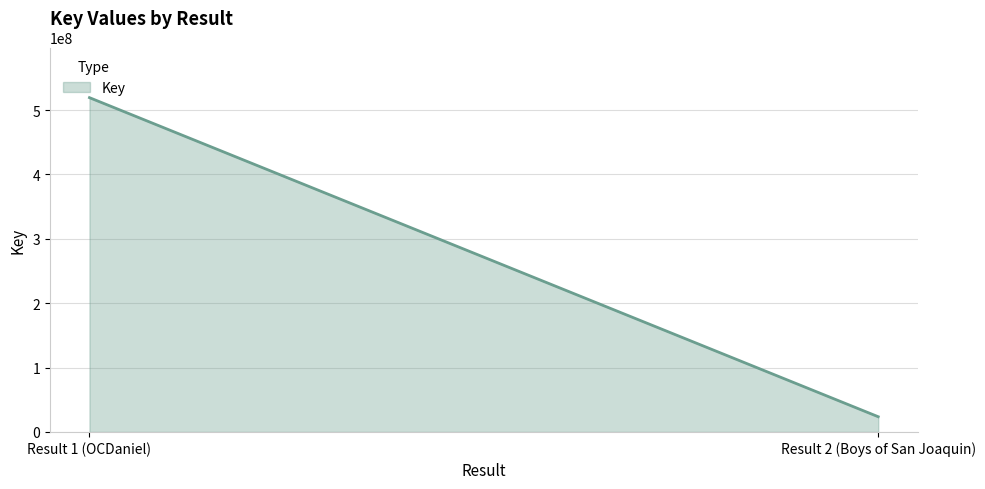

What is the greatest value displayed?

519305332.0